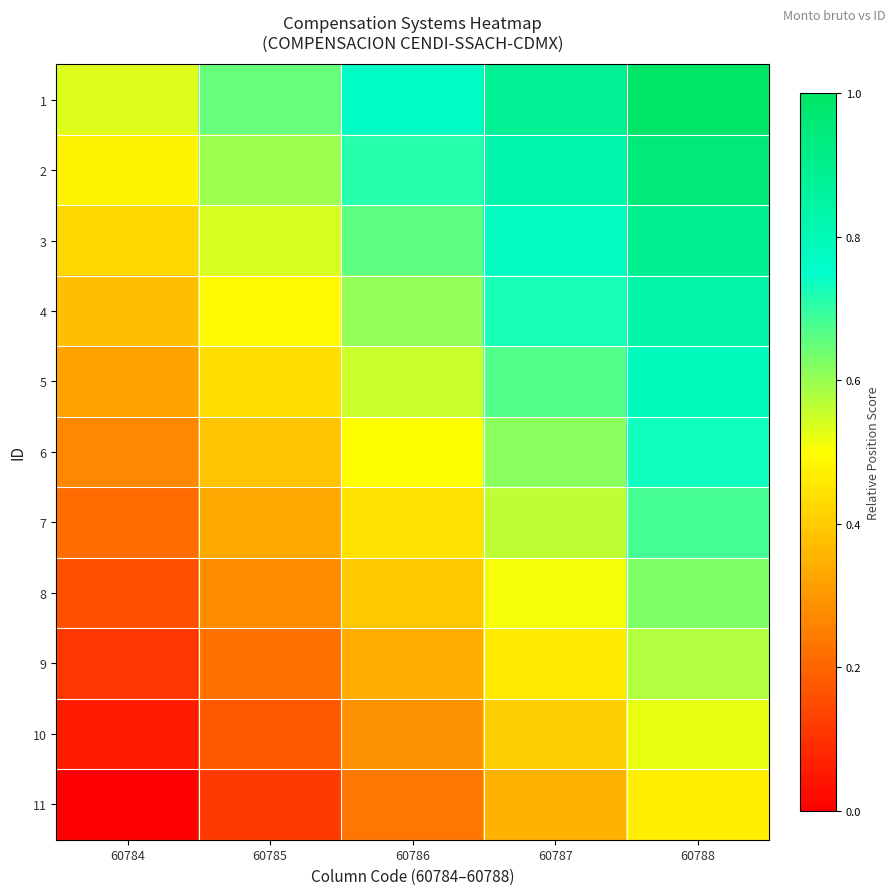

How many distinct data groups are displayed?

11